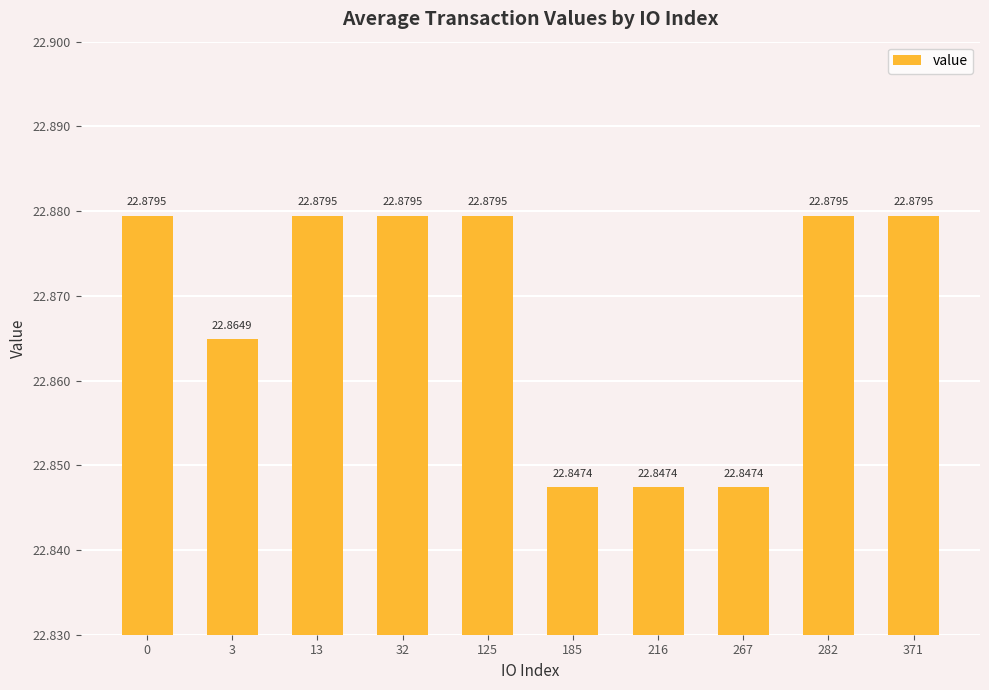

Are the bars horizontal?

No